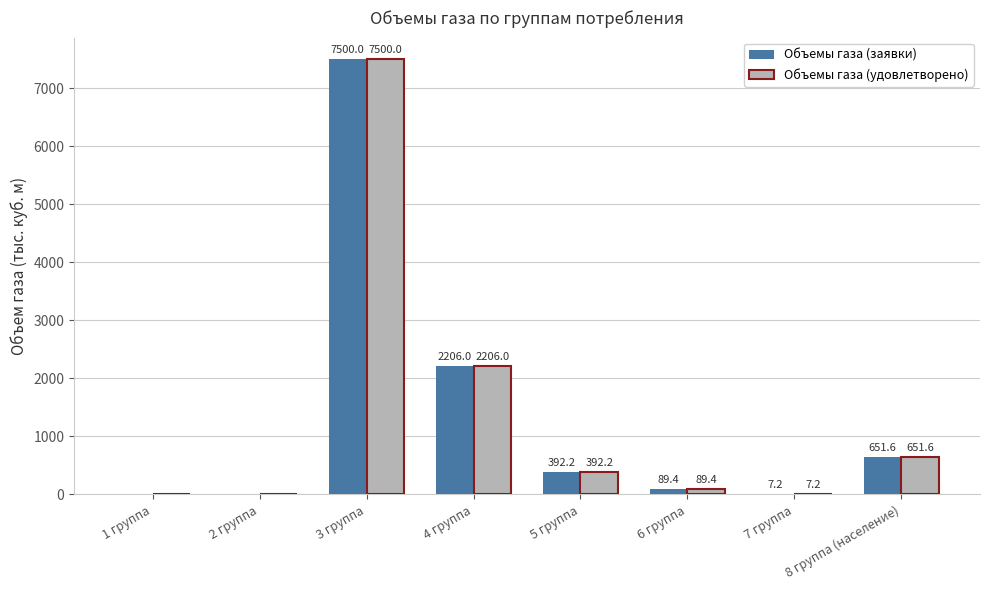

At which label does Объемы газа (удовлетворено) reach its peak?

3 группа